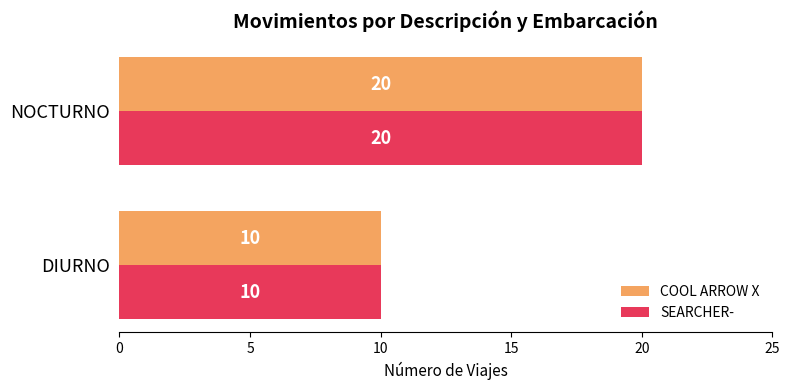

What is the difference between the SEARCHER- values at DIURNO and NOCTURNO?

10